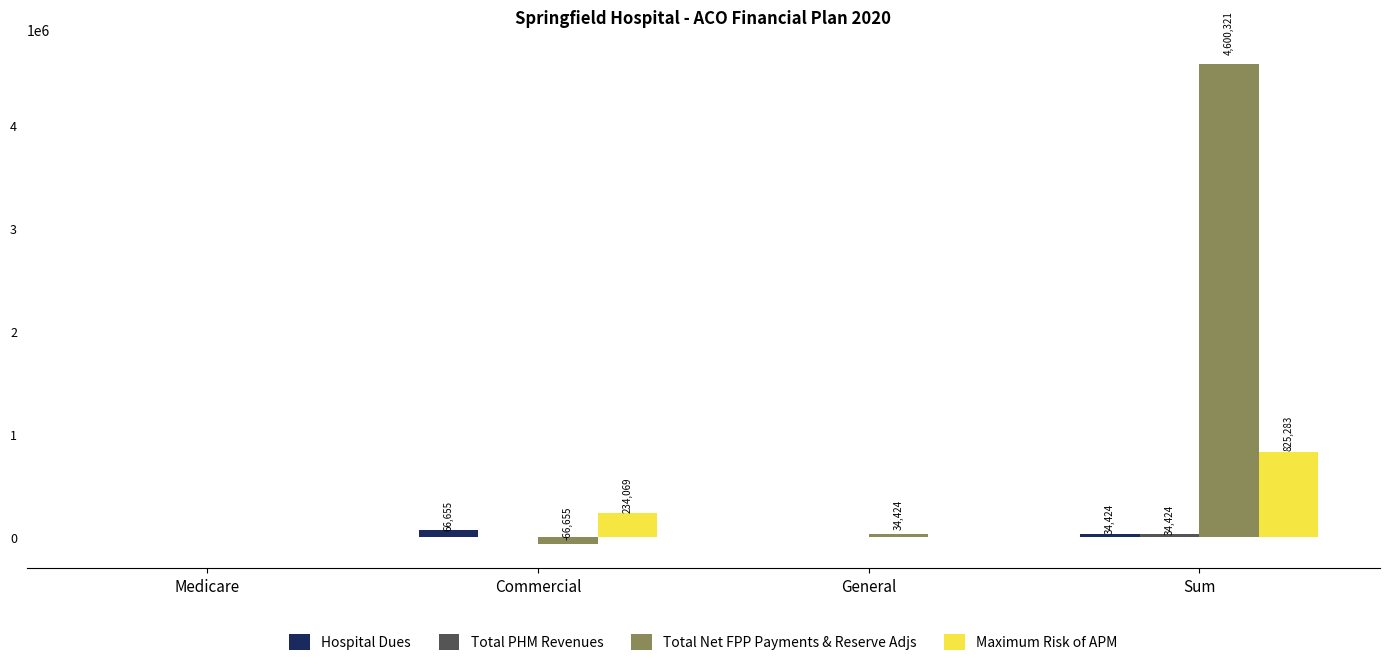

Which series has the largest range (max minus min)?

Total Net FPP Payments & Reserve Adjs